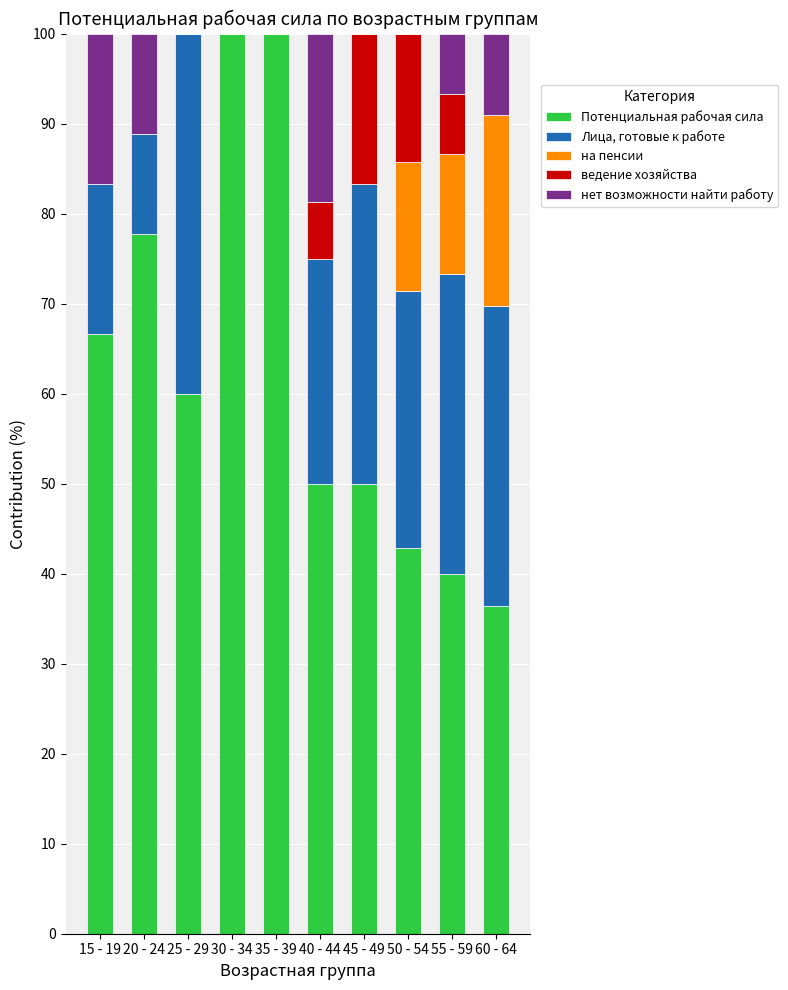

What is the total value across all series at 50 - 54?

100.0